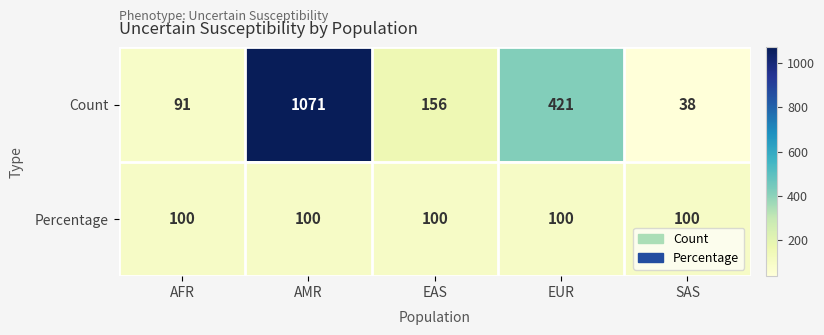

Which series has the largest total across all categories?

Count